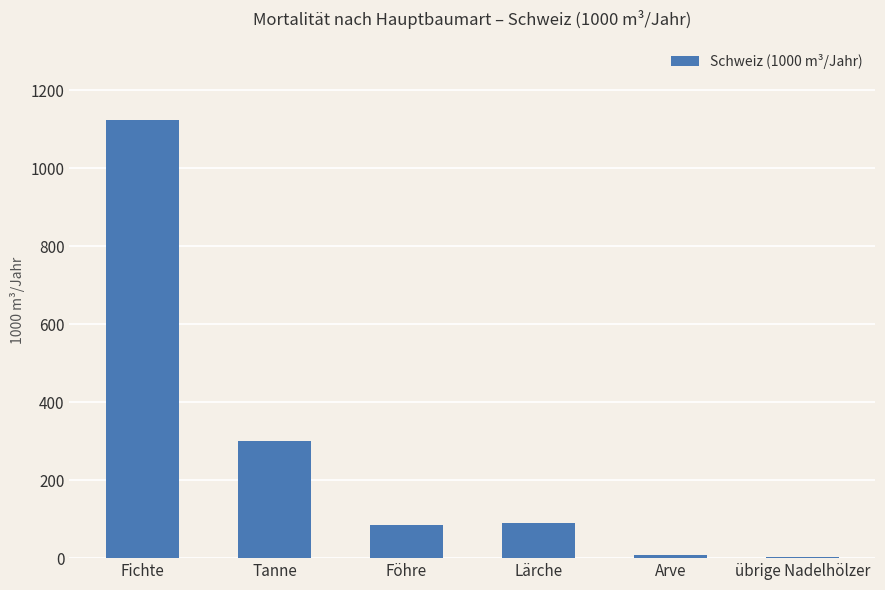

How many data points does each series have?

6